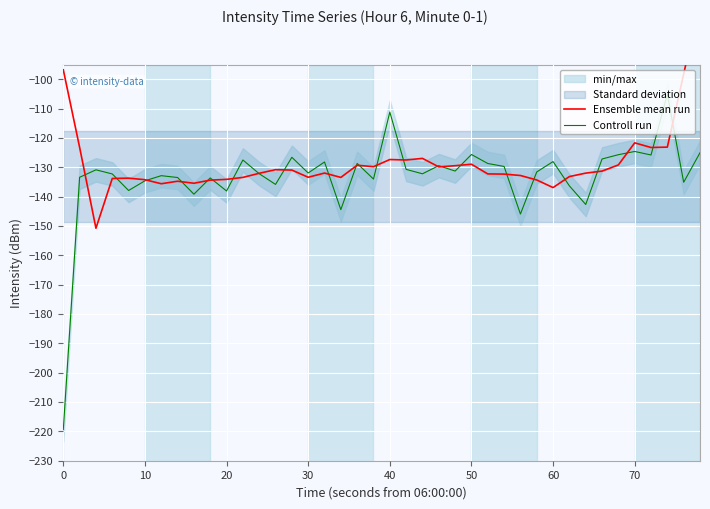

Is the value of Controll run at 20 greater than the value of Ensemble mean run at 30?

No